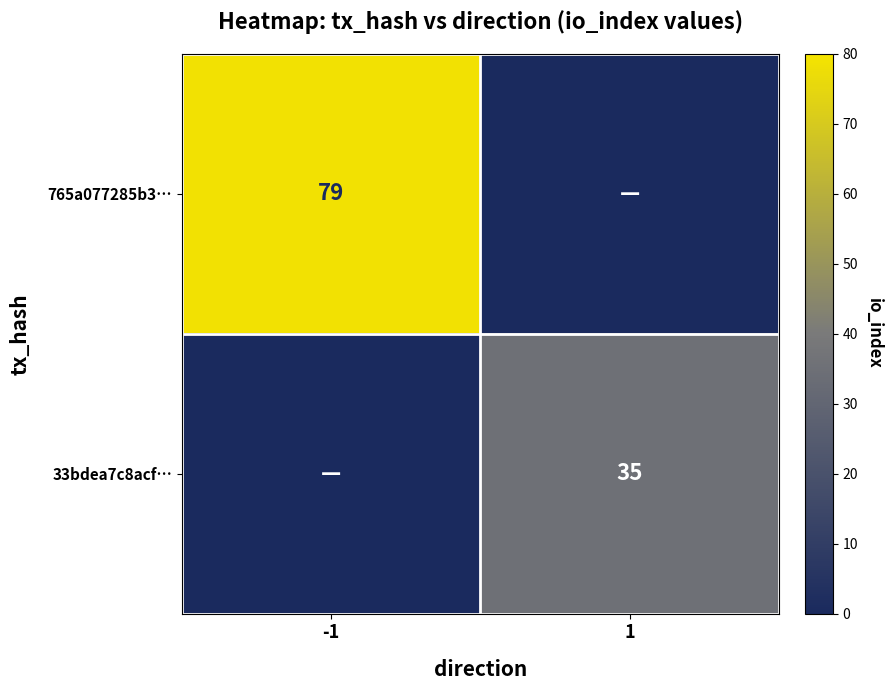

The 765a077285b3… series shows 79 at -1. True or false?

True